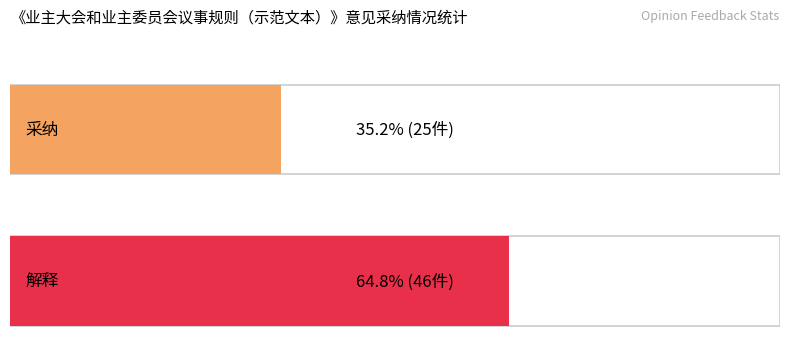

Reading left to right, list all the values displayed in this chart.

采纳=25	解释=46